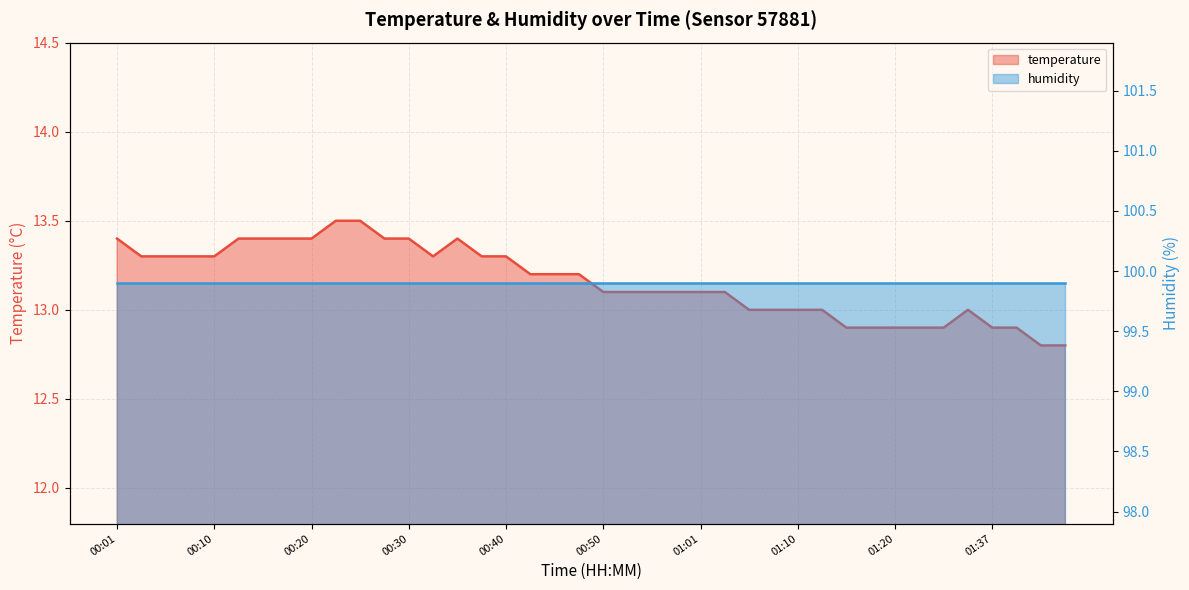

What is the label of the 20th point from the left?

00:48